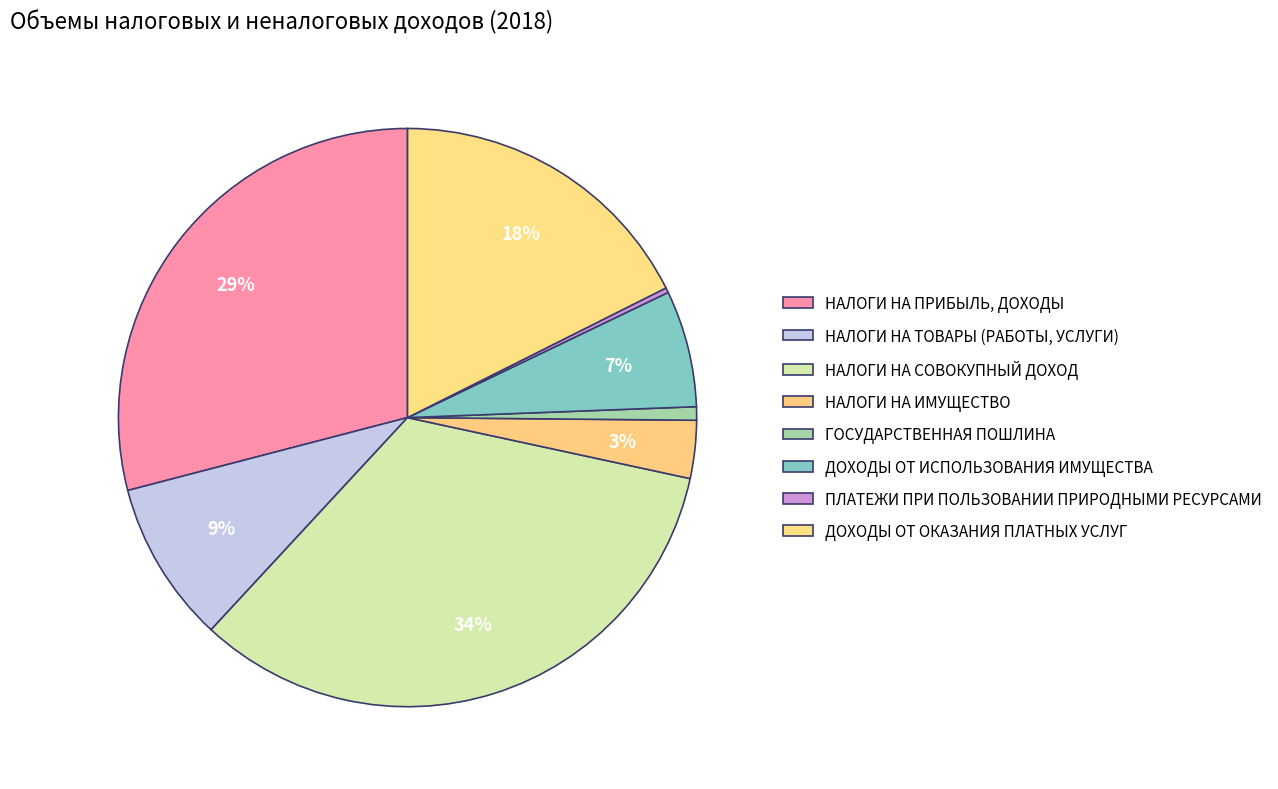

What is the change in value from НАЛОГИ НА ТОВАРЫ (РАБОТЫ, УСЛУГИ) to ПЛАТЕЖИ ПРИ ПОЛЬЗОВАНИИ ПРИРОДНЫМИ РЕСУРСАМИ?

-2550.7